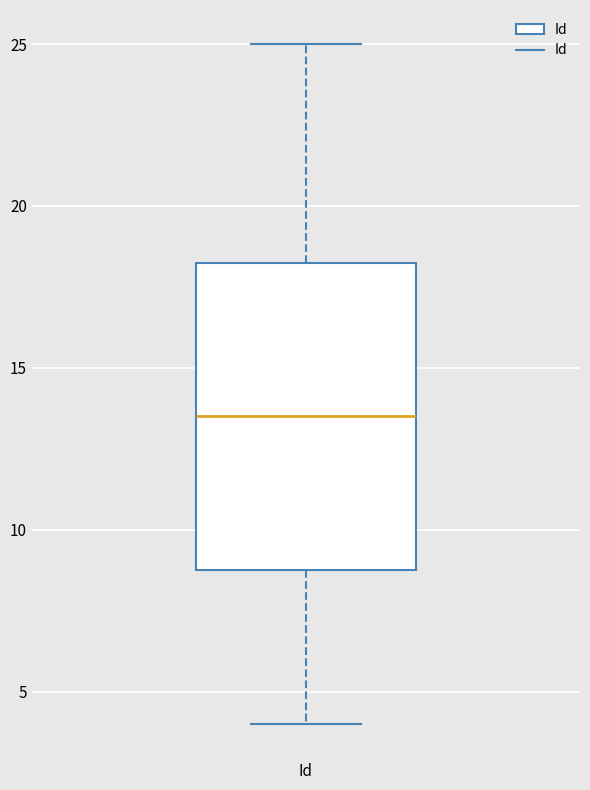

Read this box plot against the y-axis: the position of the median line, the range covered by the box, and the ends of both whiskers. The values are not printed on the chart, so give them approximately, as read against the axis.

median 13.5, box 9.0 to 18.5, whiskers 4.0 to 25.0